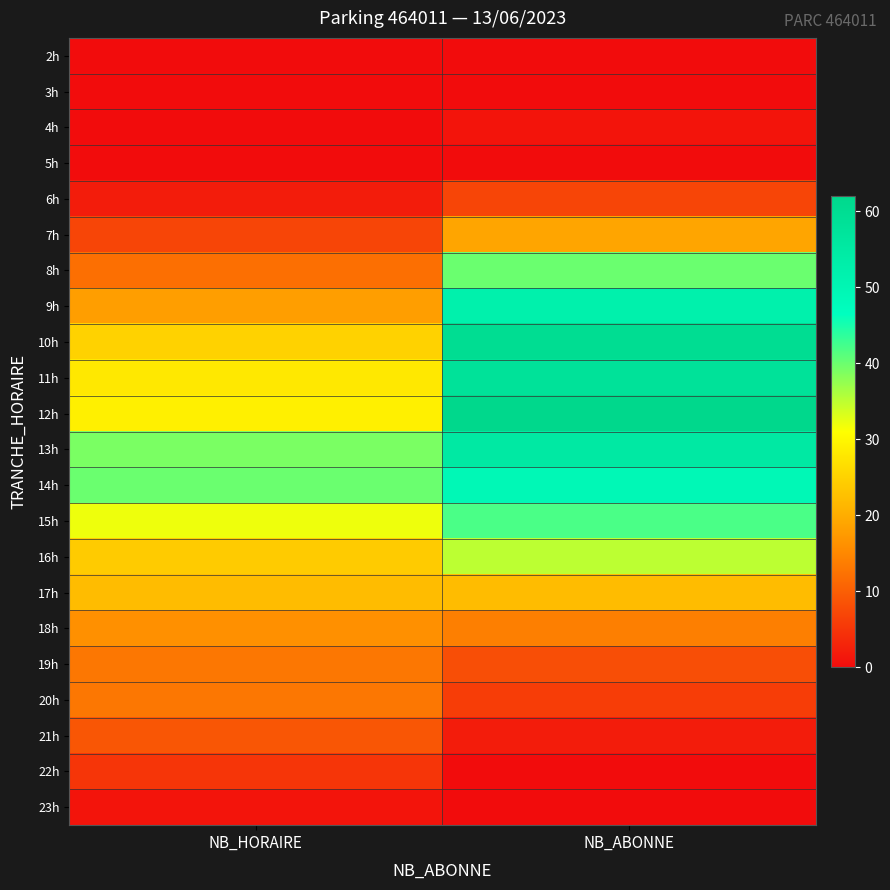

What is the total value across all series at NB_HORAIRE?

335